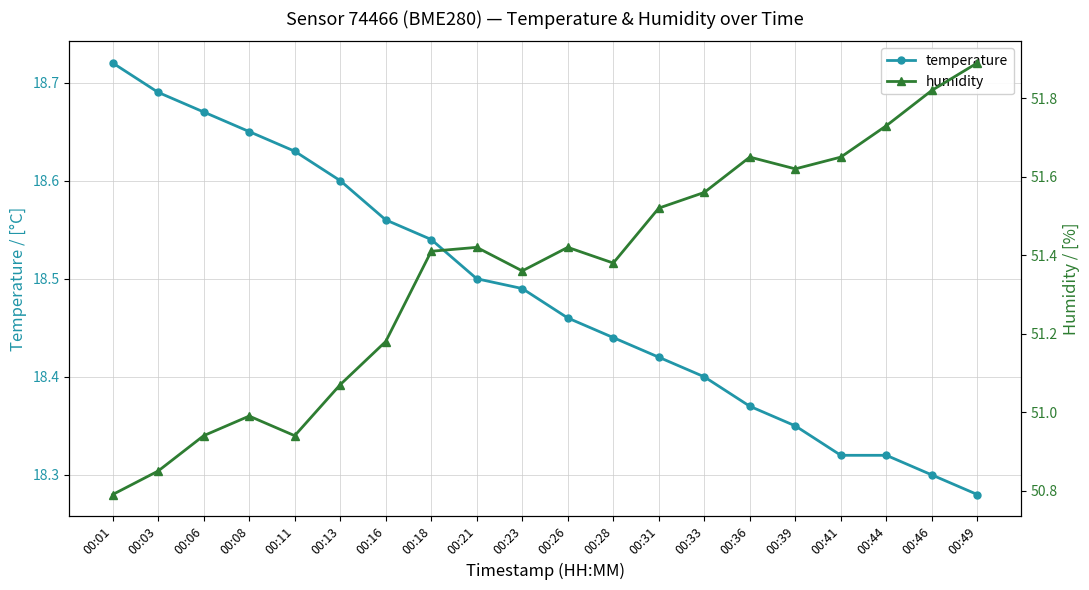

Reading left to right, what are all the values shown in this chart?

temperature: 18.7	18.7	18.7	18.6	18.6	18.6	18.6	18.5	18.5	18.5	18.5	18.4	18.4	18.4	18.4	18.4	18.3	18.3	18.3	18.3
humidity: 50.8	50.9	50.9	51.0	50.9	51.1	51.2	51.4	51.4	51.4	51.4	51.4	51.5	51.6	51.6	51.6	51.6	51.7	51.8	51.9